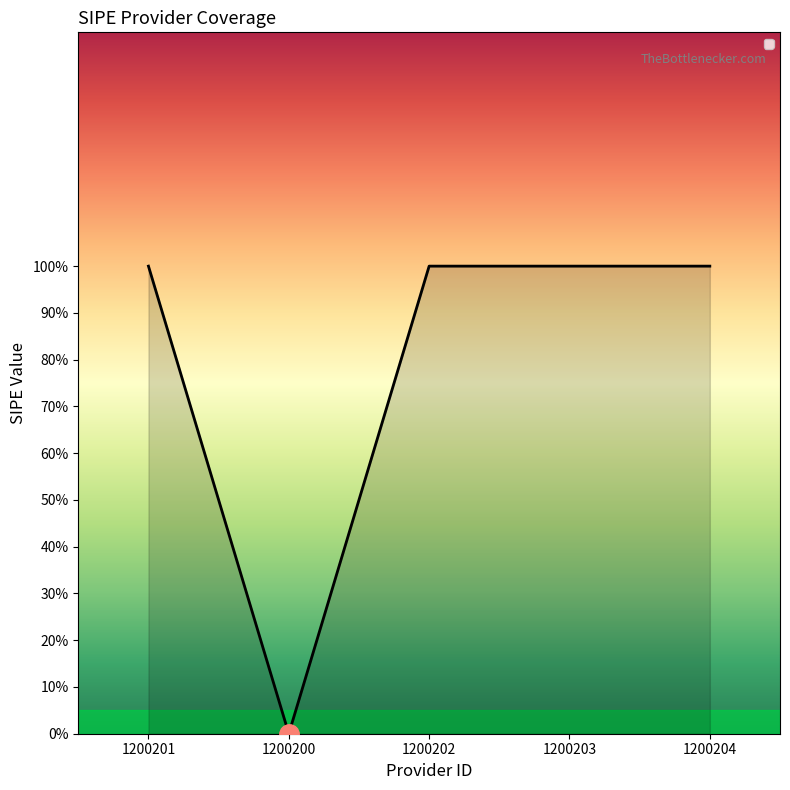

Is this an area chart (filled region under the line)?

Yes